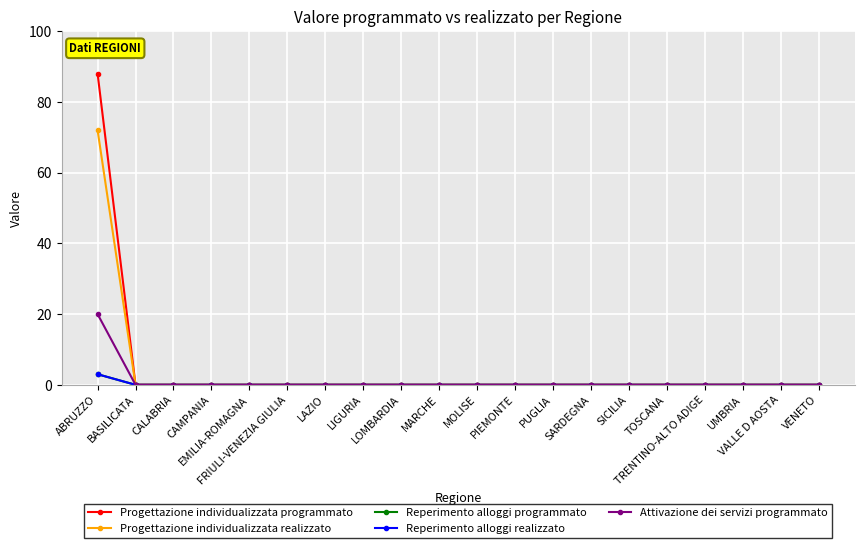

What is the average value of the Attivazione dei servizi programmato series?

1